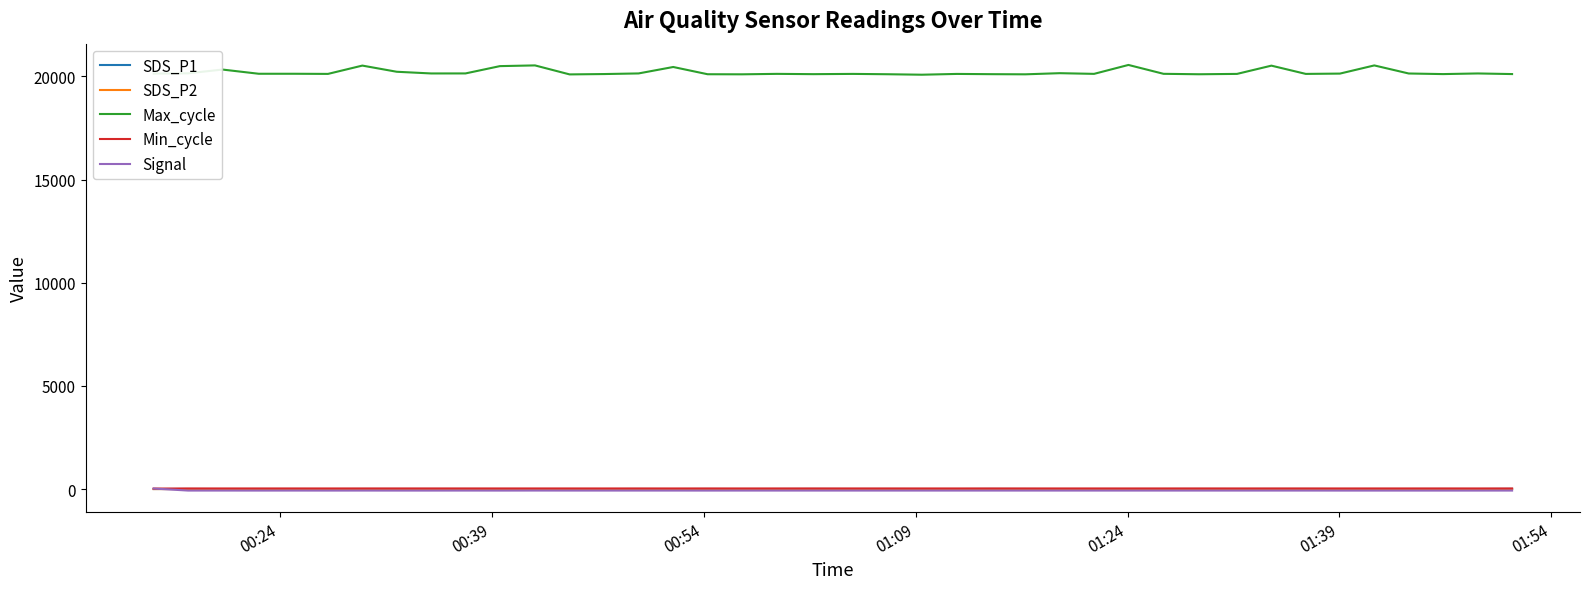

True or false: Max_cycle and SDS_P2 intersect in this chart.

False